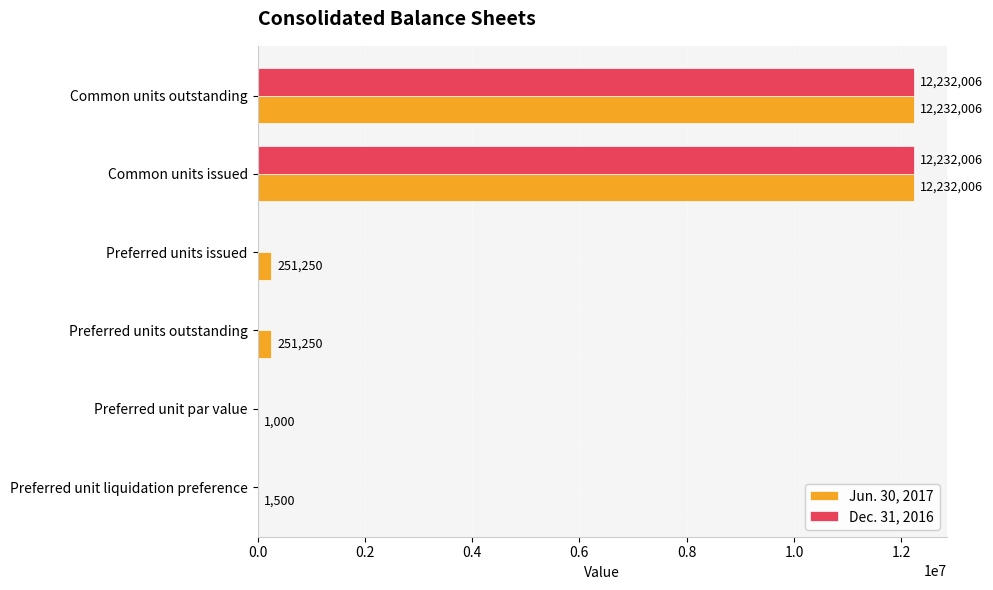

What is the approximate value of Jun. 30, 2017 at Preferred units issued?

251250